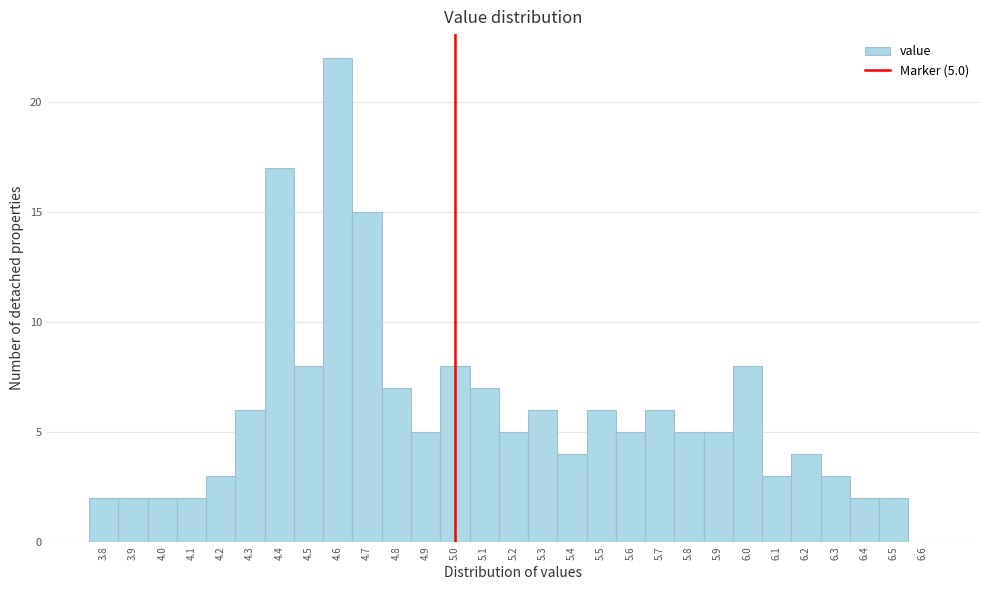

Over which range of the x-axis is the bar tallest?

4.55 to 4.65